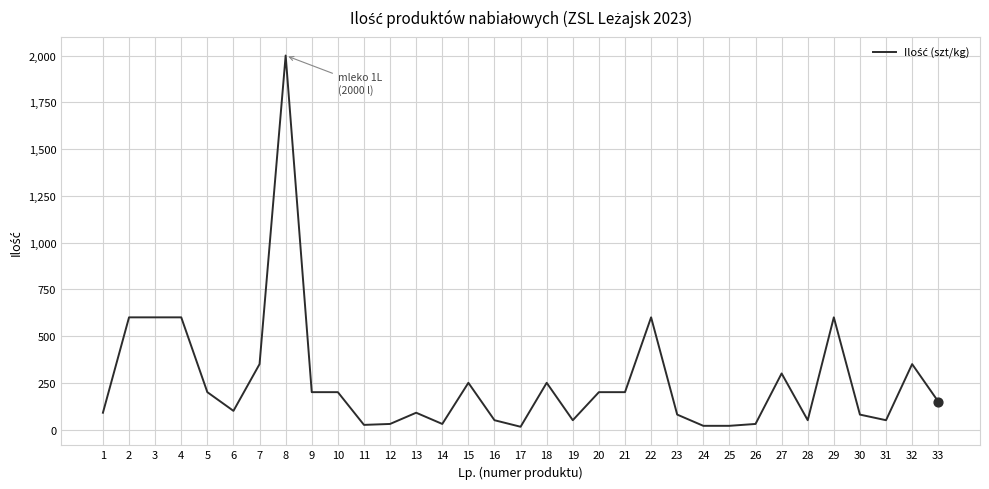

Between 11 and 16, which is larger?

16